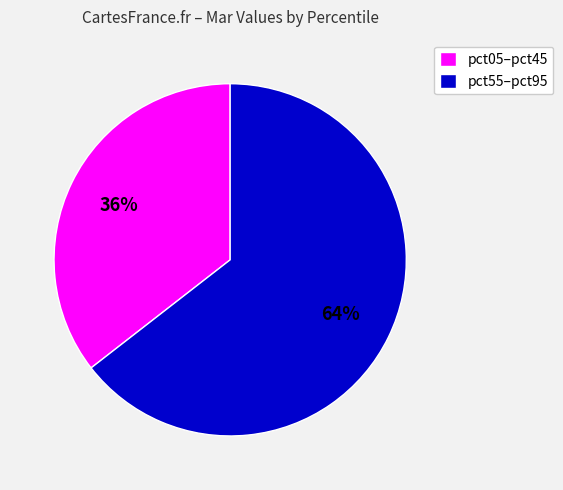

Rank the categories by value from highest to lowest.

pct55–pct95, pct05–pct45